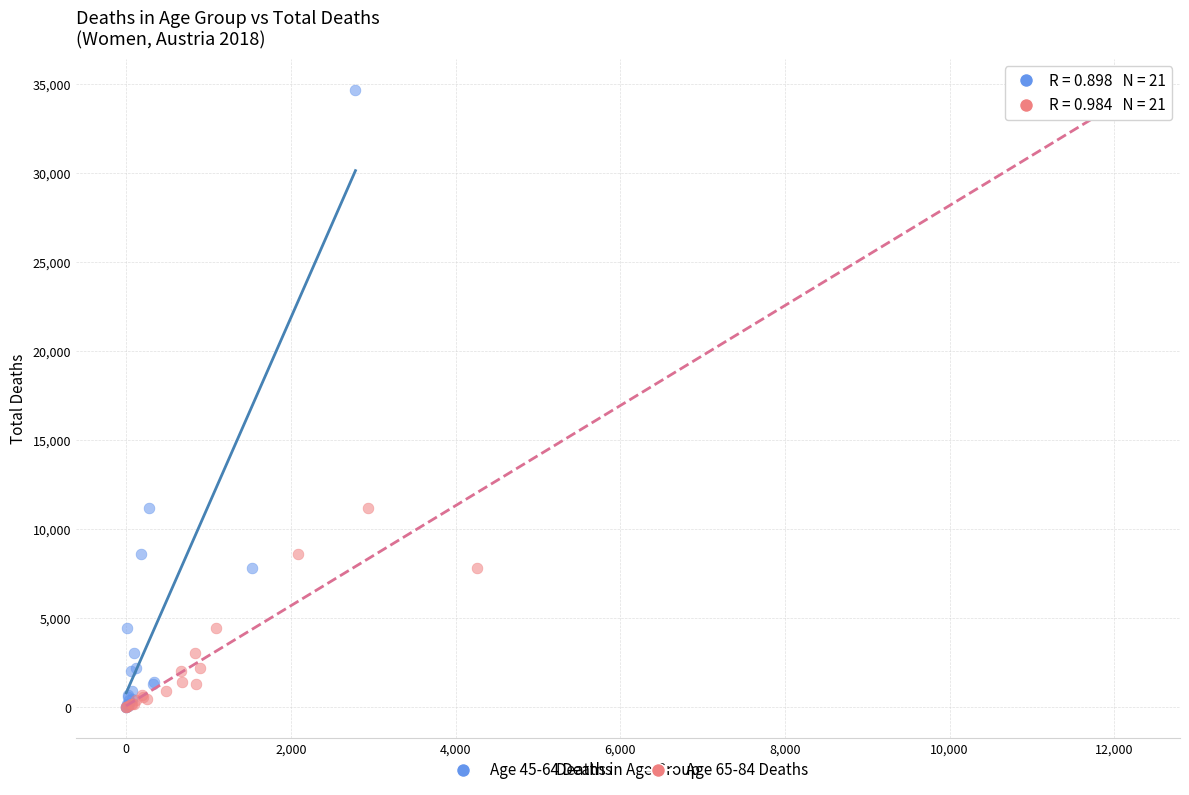

What are all the series names shown in the legend?

Age 45-64 Deaths, Age 65-84 Deaths